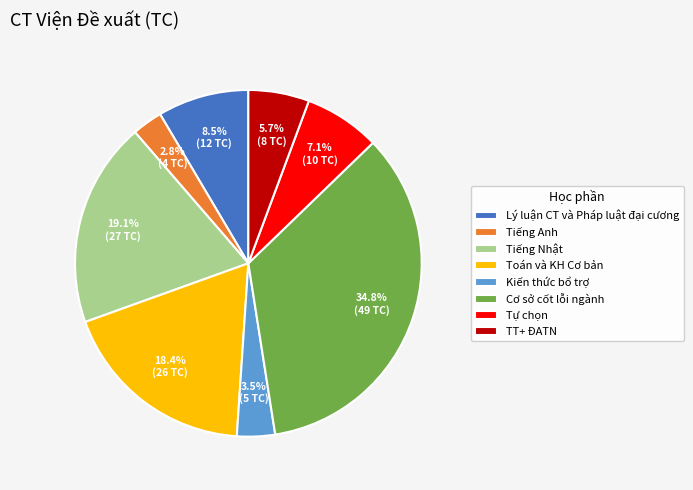

Does Tiếng Nhật represent more than half of the total?

No